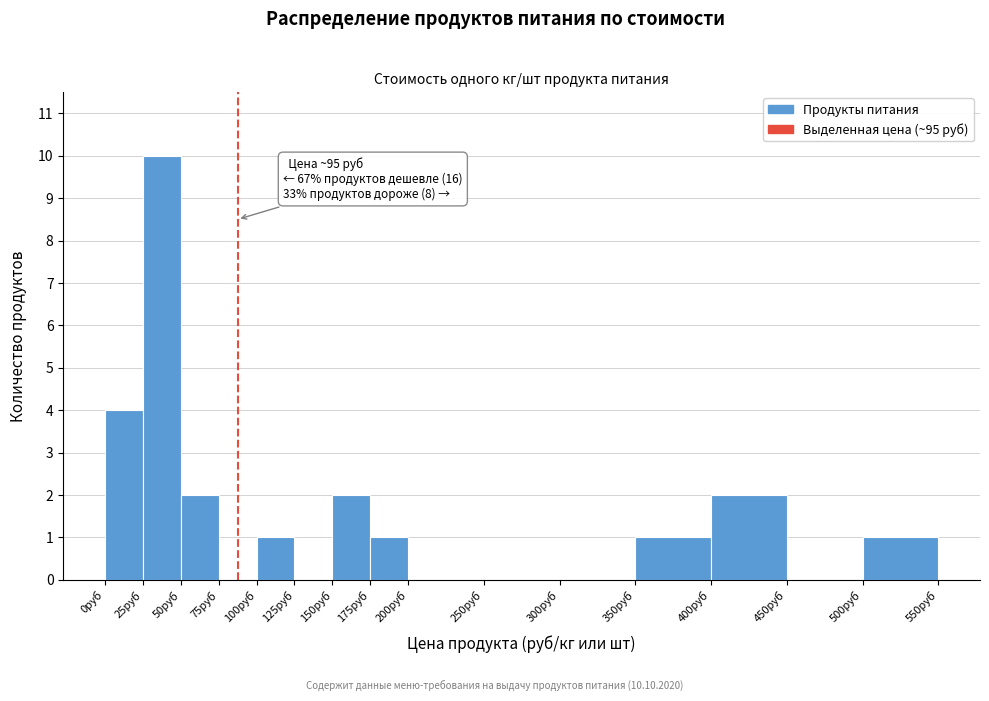

Which range on the x-axis has the tallest bar?

25 to 50